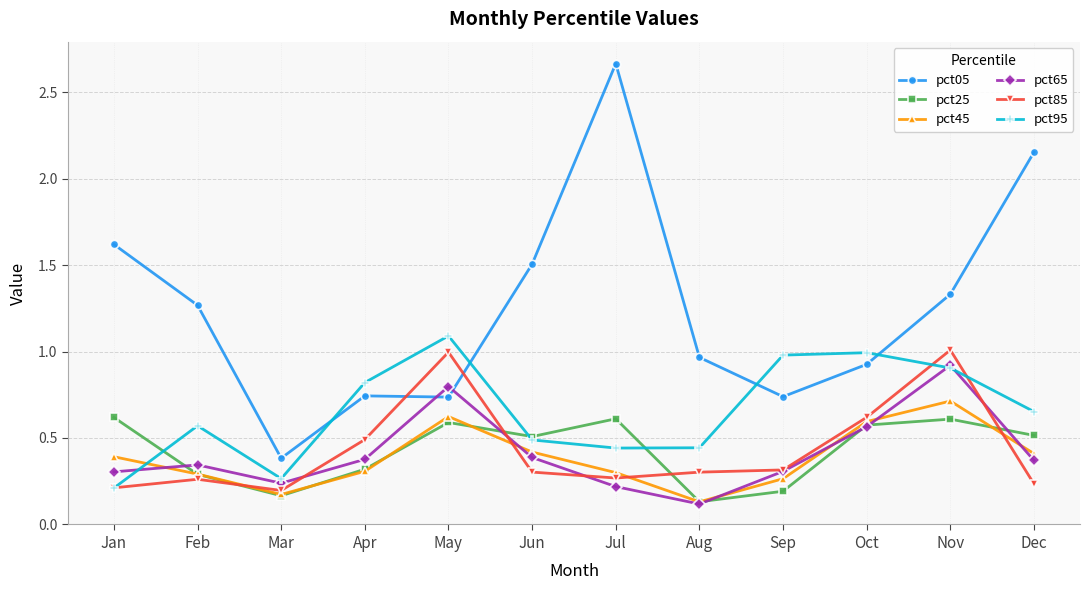

At how many categories does at least one series exceed 0?

12